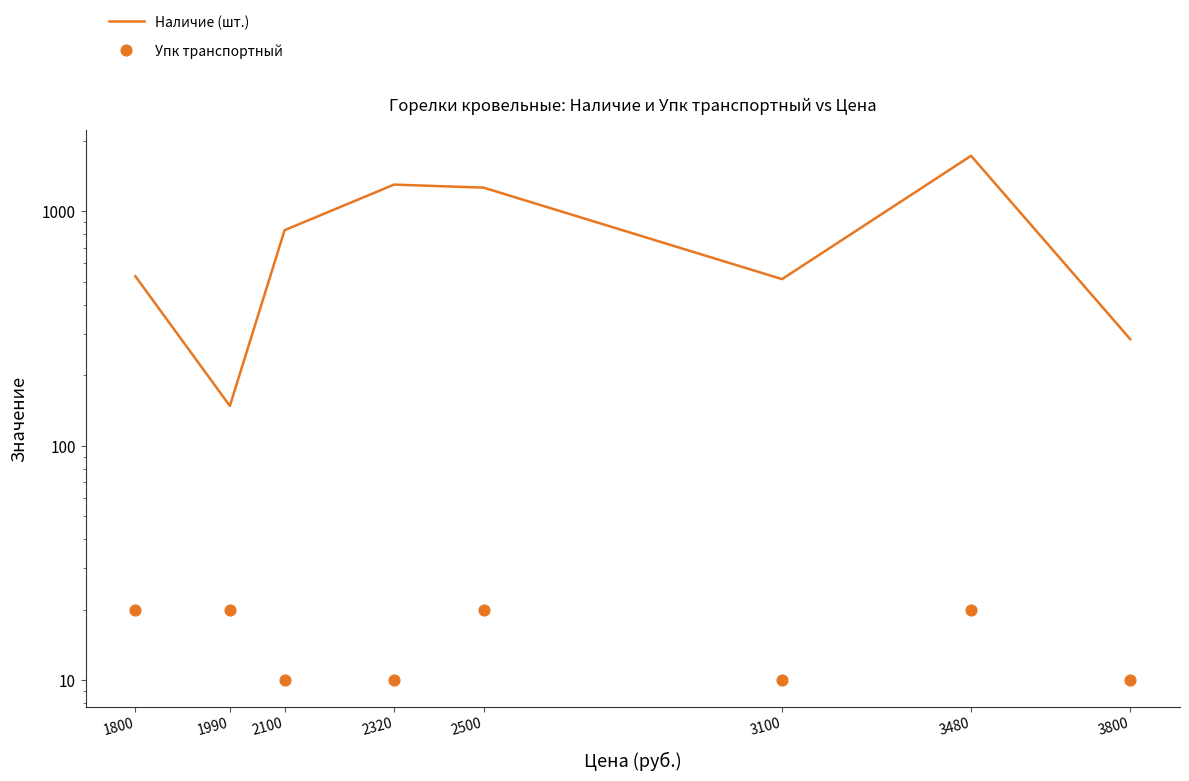

At how many categories does at least one series exceed 595?

4